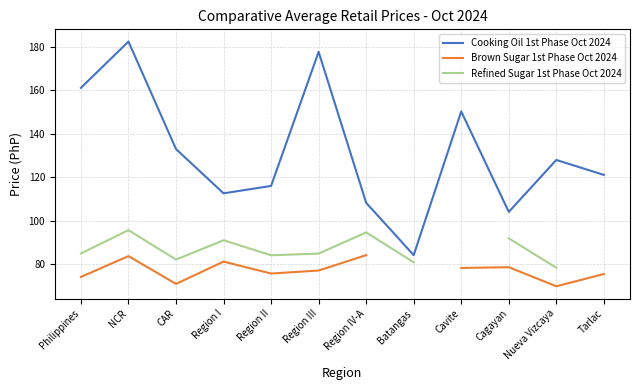

True or false: Cooking Oil 1st Phase Oct 2024 has a value of 108.3 at Region IV-A.

True